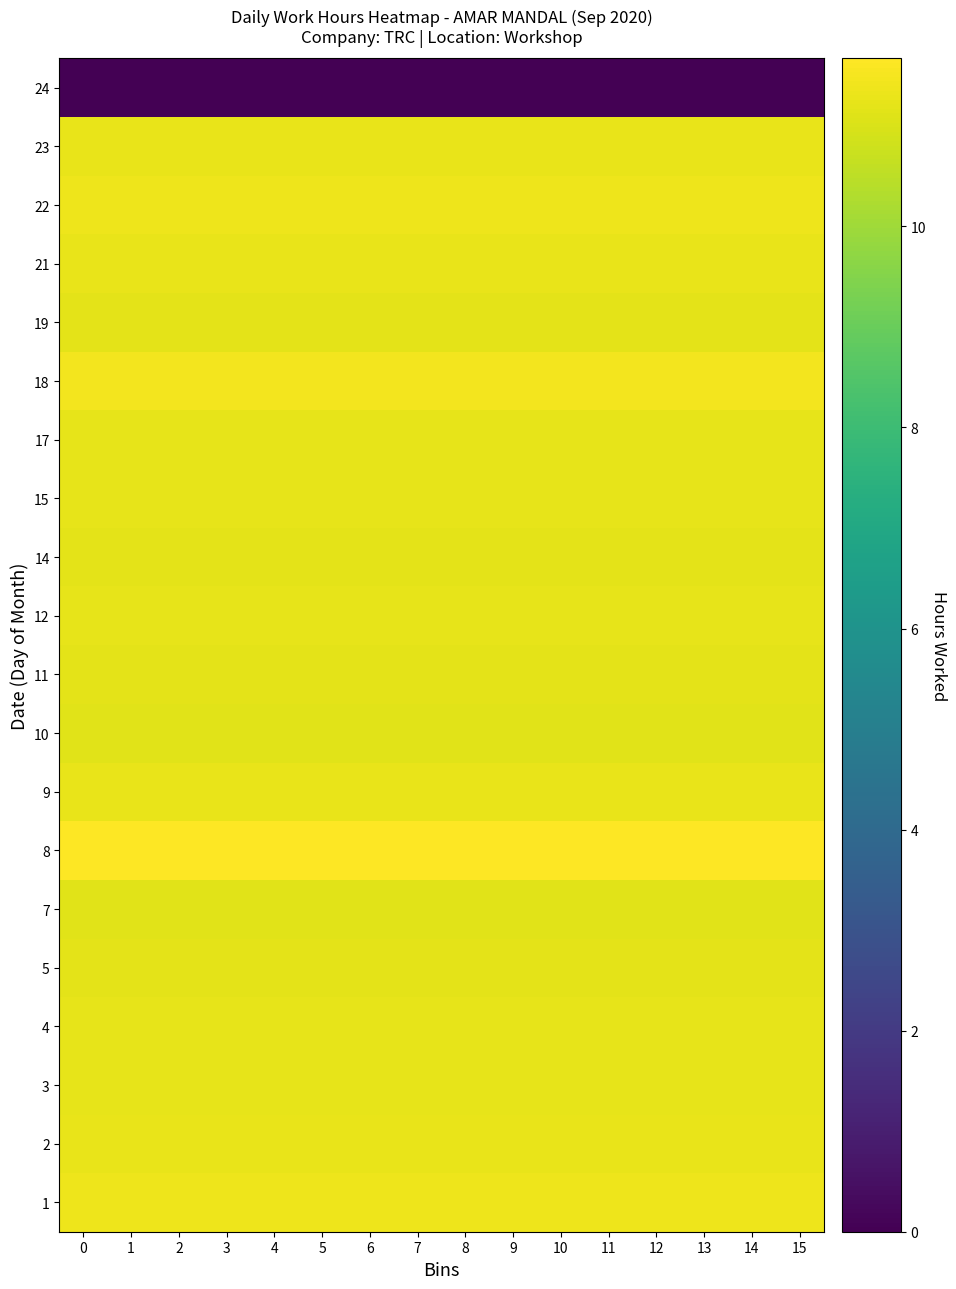

Between 1 and 8, which is larger?

1